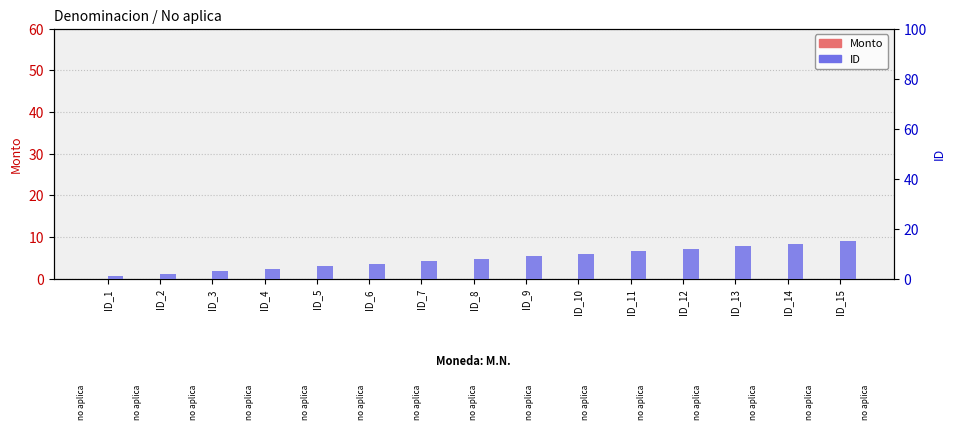

Which has a higher value, ID_10 or ID_2?

ID_10